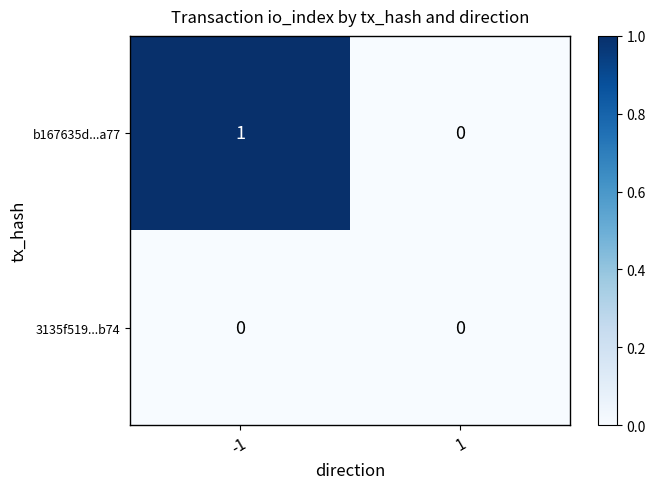

Which series changed the most between -1 and 1?

b167635d...a77